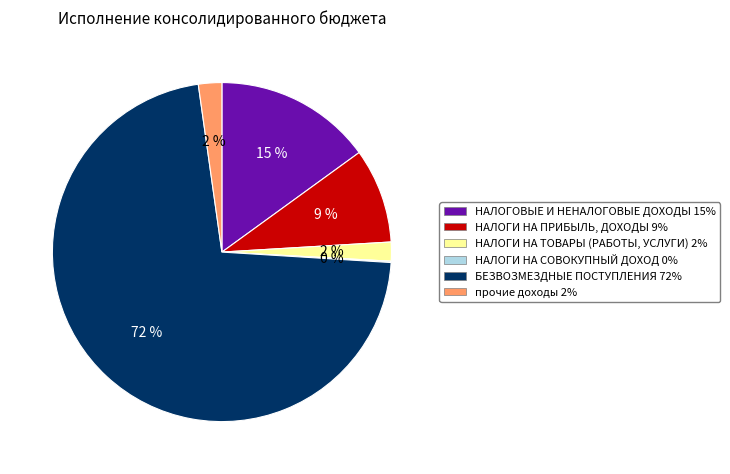

True or false: НАЛОГИ НА ПРИБЫЛЬ, ДОХОДЫ accounts for 1% of the total.

False